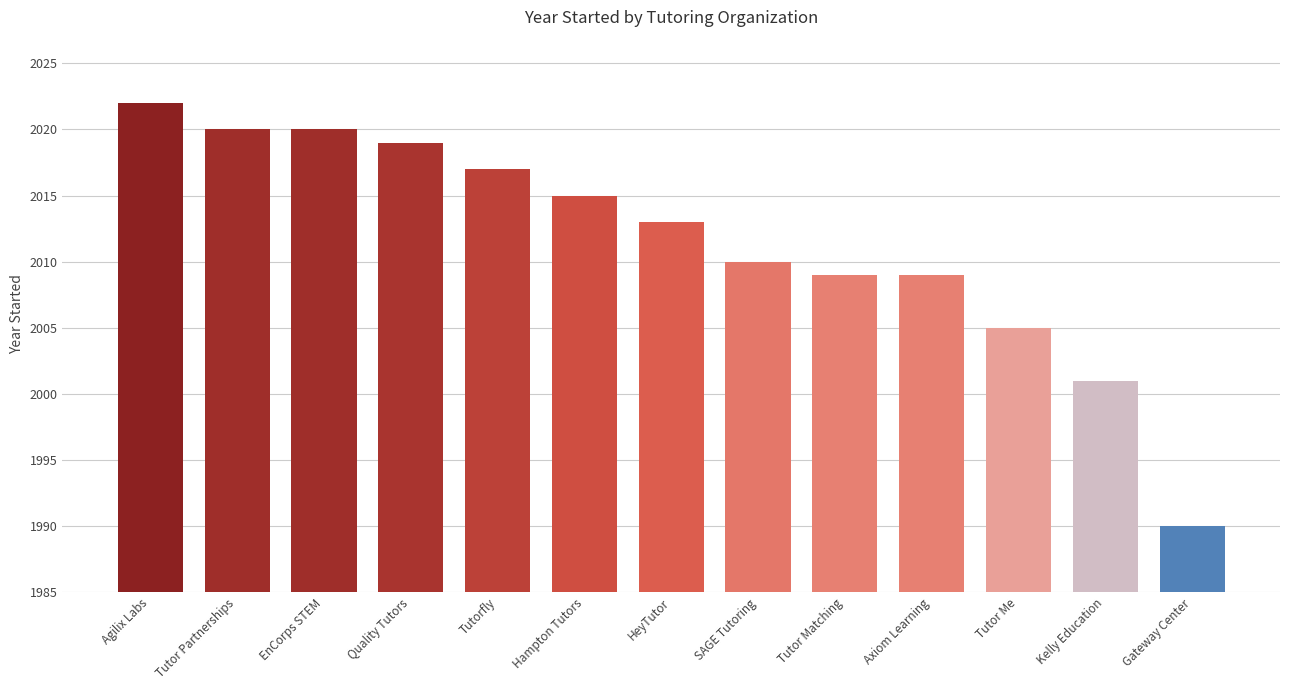

What is the label of the 7th bar from the right?

HeyTutor